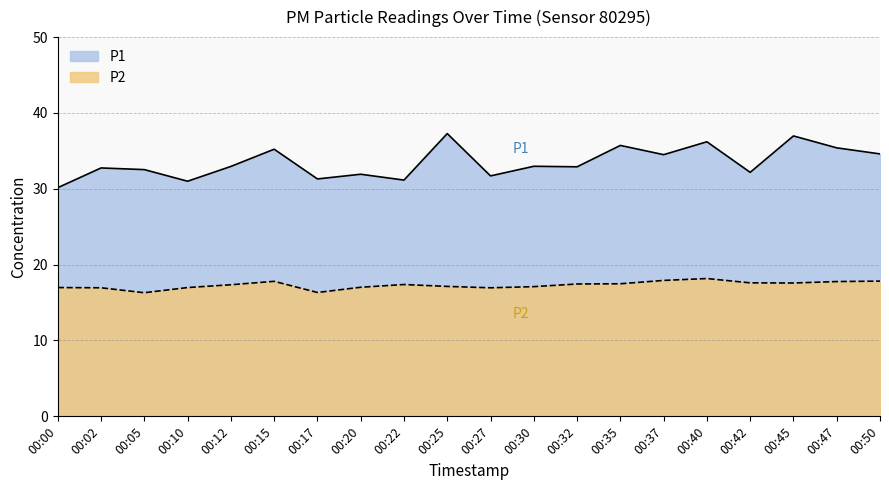

Reading left to right, list all the values displayed in this chart.

P1: 30.1	32.8	32.5	31.0	33.0	35.2	31.3	31.9	31.1	37.3	31.7	33.0	32.9	35.7	34.5	36.2	32.2	37.0	35.4	34.6
P2: 17.0	16.9	16.3	17.0	17.4	17.8	16.3	17.0	17.4	17.1	16.9	17.1	17.4	17.5	17.9	18.2	17.6	17.6	17.8	17.8